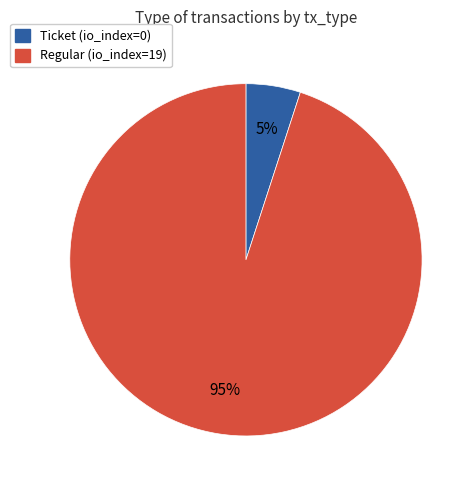

Rank the categories by value from highest to lowest.

Regular, Ticket